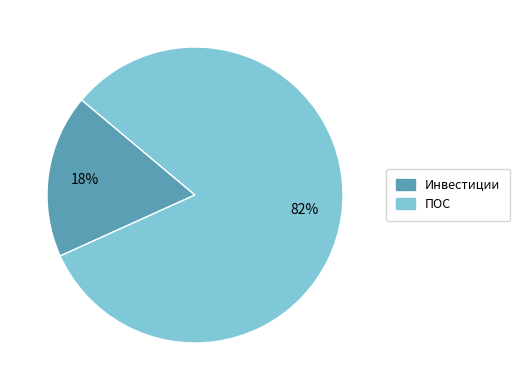

Does any single category account for the majority?

Yes